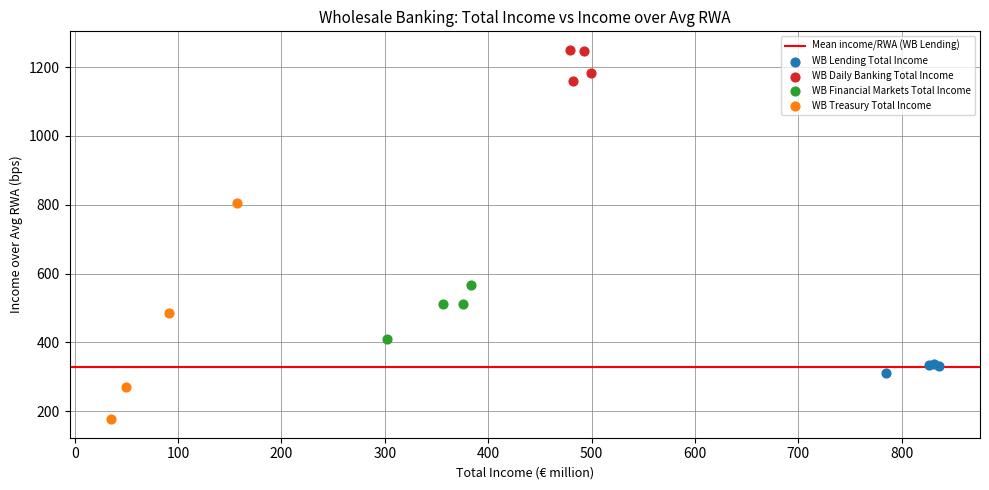

Which series reaches the maximum Y coordinate?

WB Daily Banking Total Income